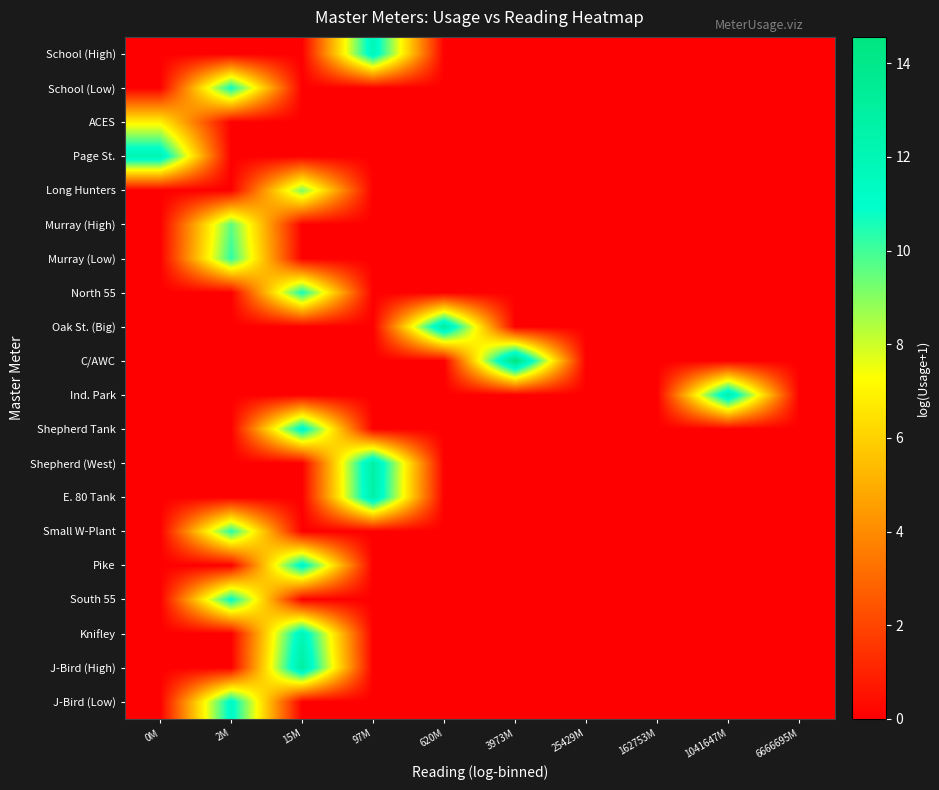

At which category is the sum across all series the highest?

15M